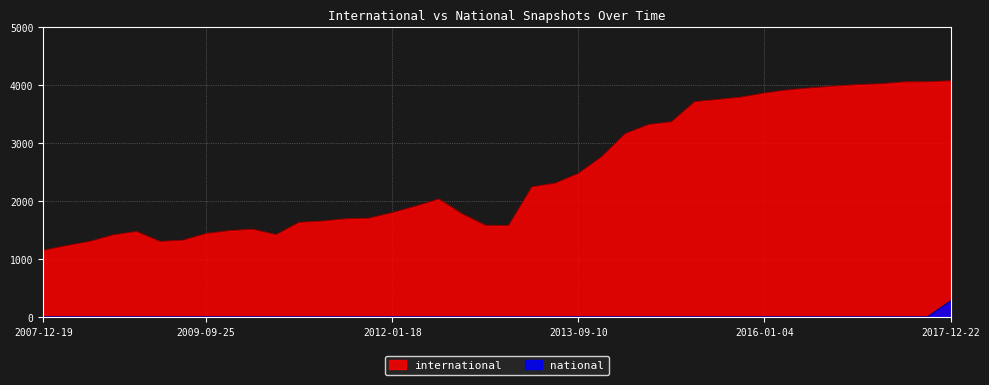

How many lines are shown in the chart?

2